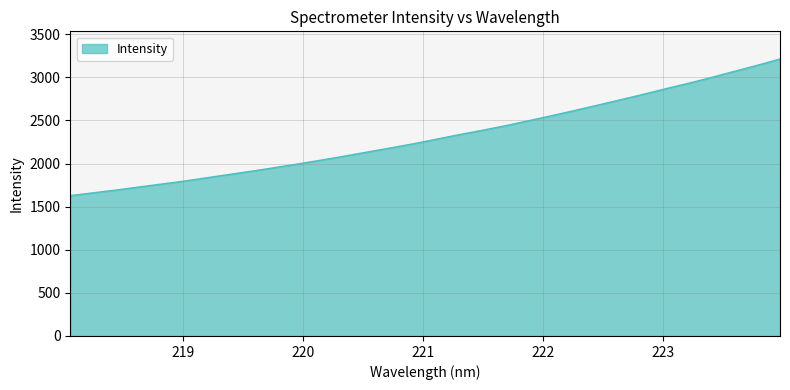

What is the greatest value displayed?

3212.8